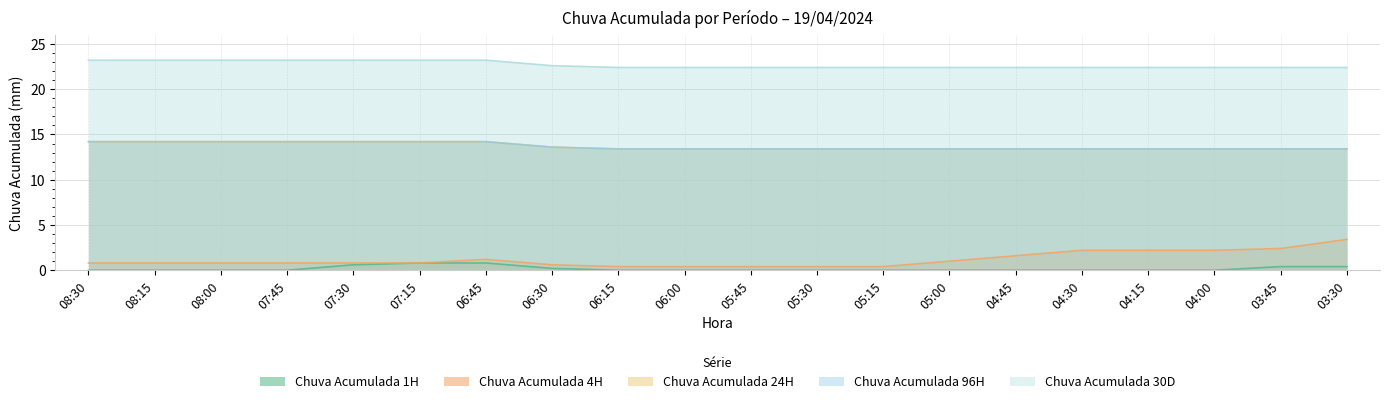

How many values in the Chuva Acumulada 1H series exceed 0?

6